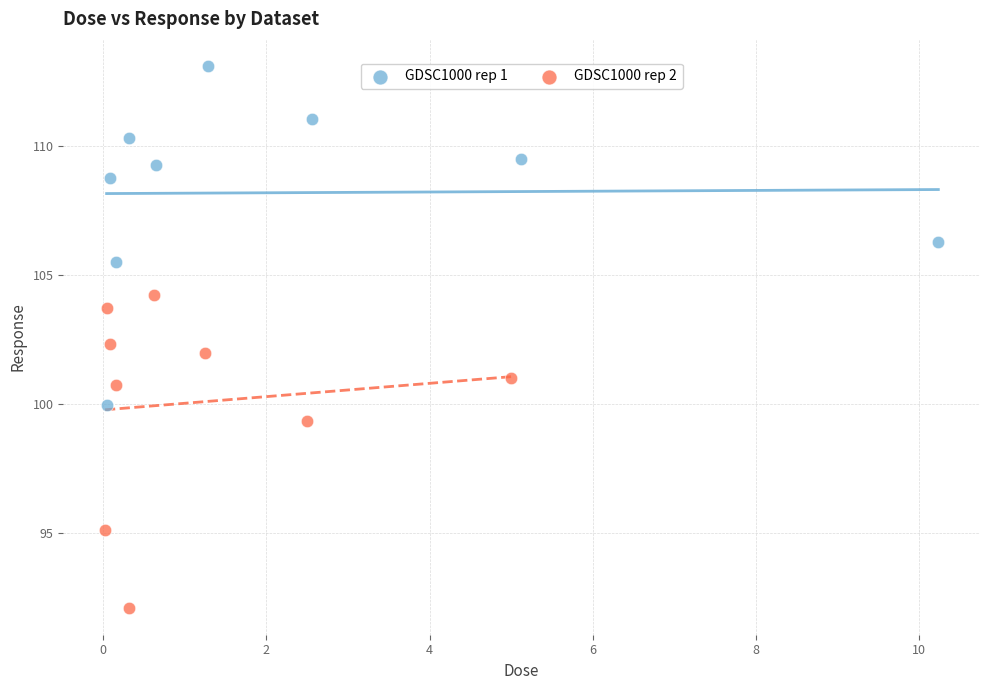

Which series contains the highest Y value?

GDSC1000 rep 1